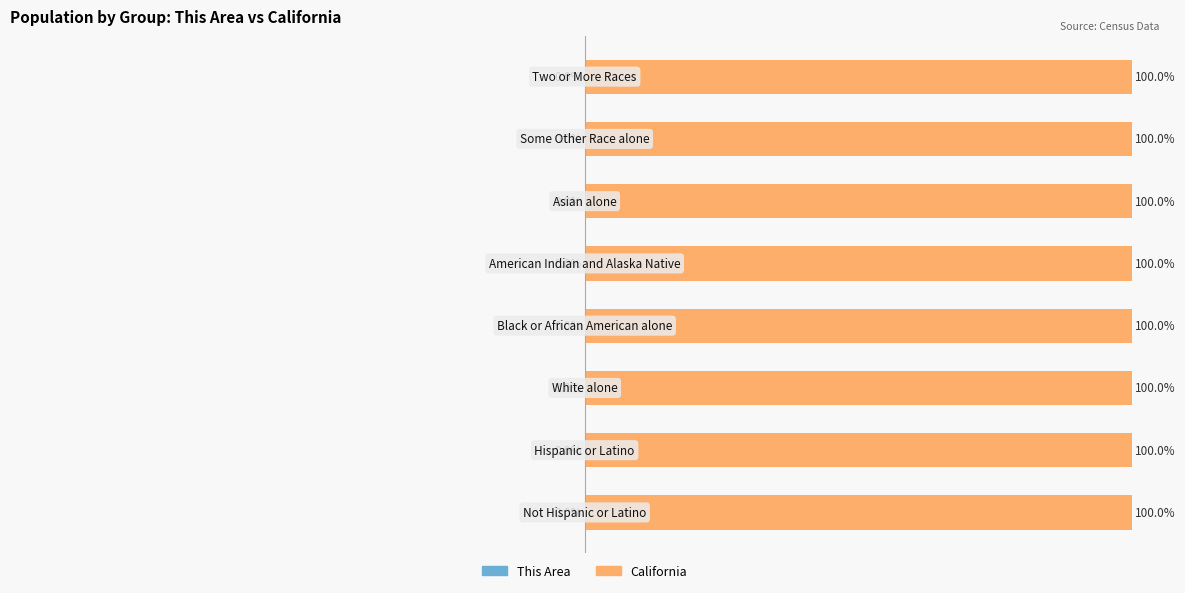

List the series in order of their overall mean, highest first.

California, This Area